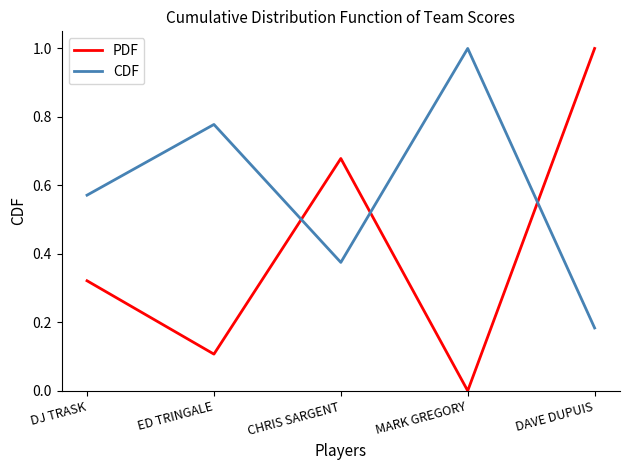

Which series has the widest spread of values?

PDF